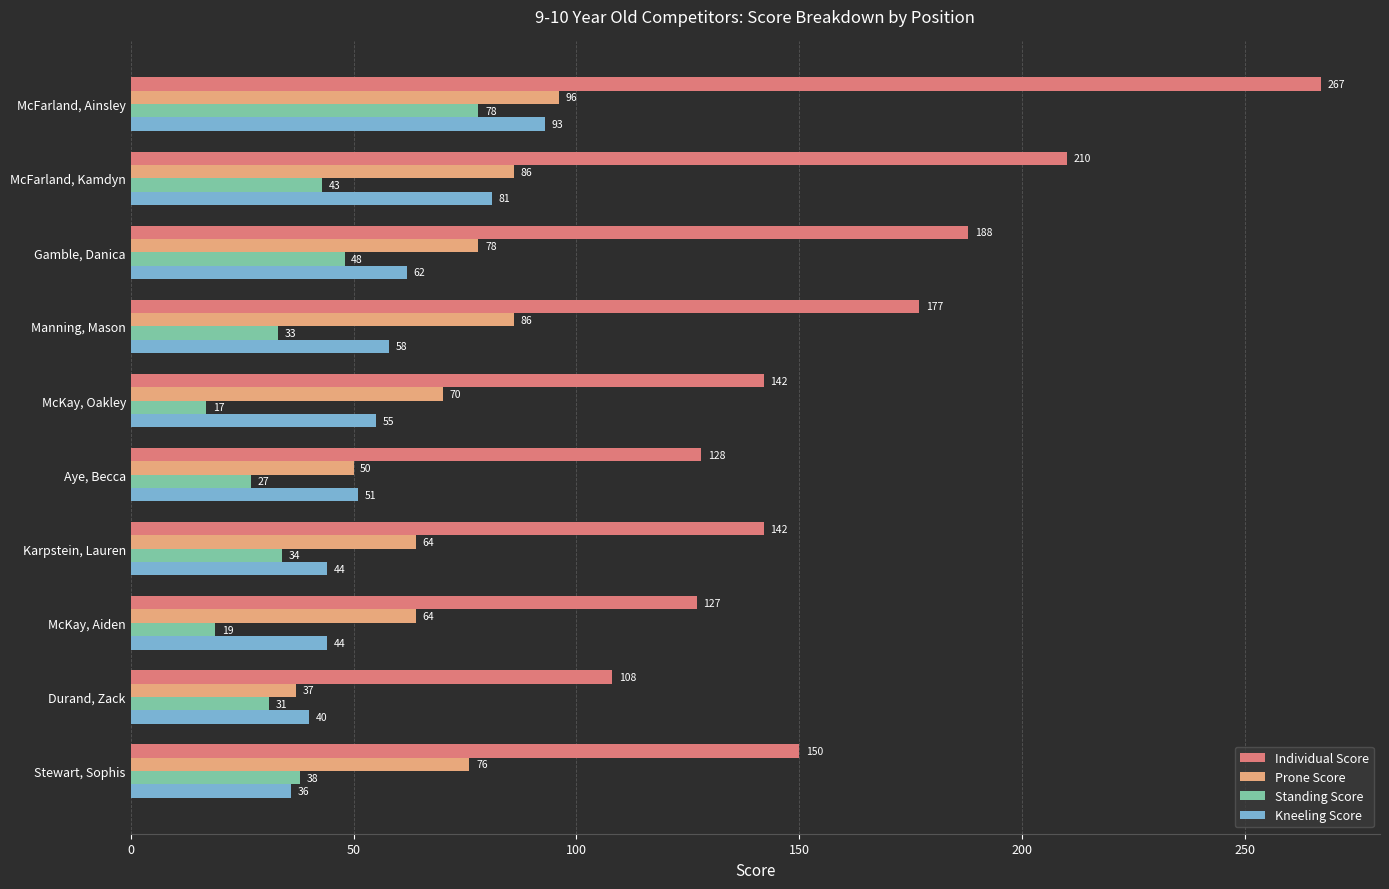

Is it true that Prone Score equals 145 at McFarland, Kamdyn?

False